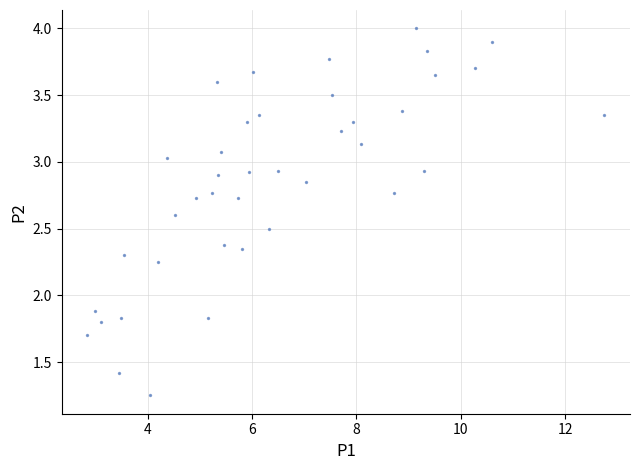

What Y value in the scatter plot is closest to 2?

1.9